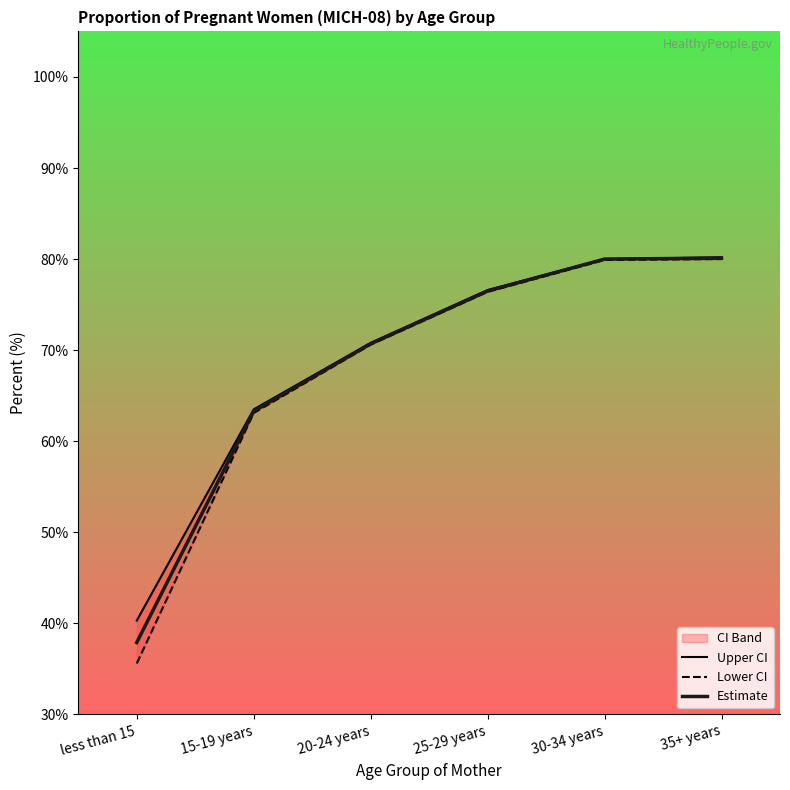

Reading left to right, what are all the values shown in this chart?

Upper CI: less than 15=40.3	15-19 years=63.5	20-24 years=70.8	25-29 years=76.6	30-34 years=80.0	35+ years=80.2
Lower CI: less than 15=35.6	15-19 years=63.1	20-24 years=70.6	25-29 years=76.4	30-34 years=79.9	35+ years=80.0
Estimate: less than 15=37.9	15-19 years=63.3	20-24 years=70.7	25-29 years=76.5	30-34 years=80.0	35+ years=80.1